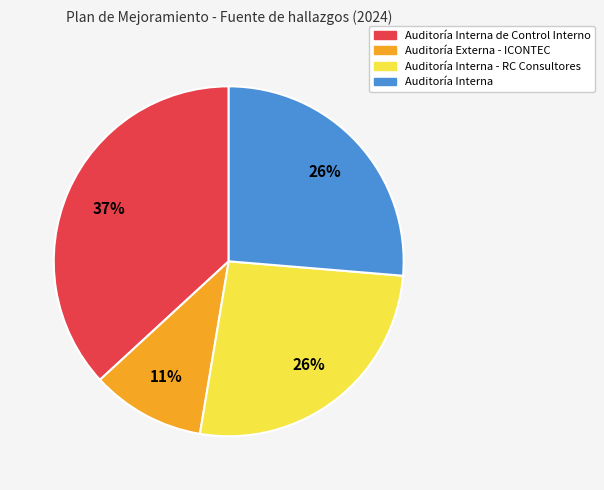

Between Auditoría Interna - RC Consultores and Auditoría Interna de Control Interno, which is larger?

Auditoría Interna de Control Interno